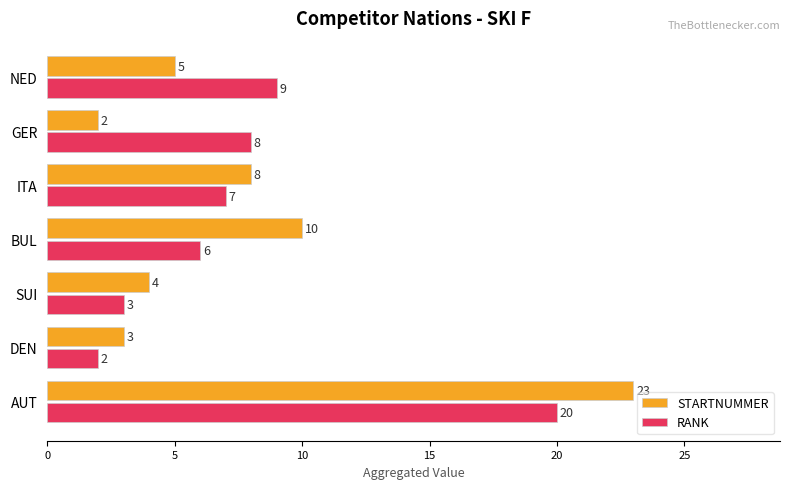

Is it true that STARTNUMMER equals 5 at NED?

True